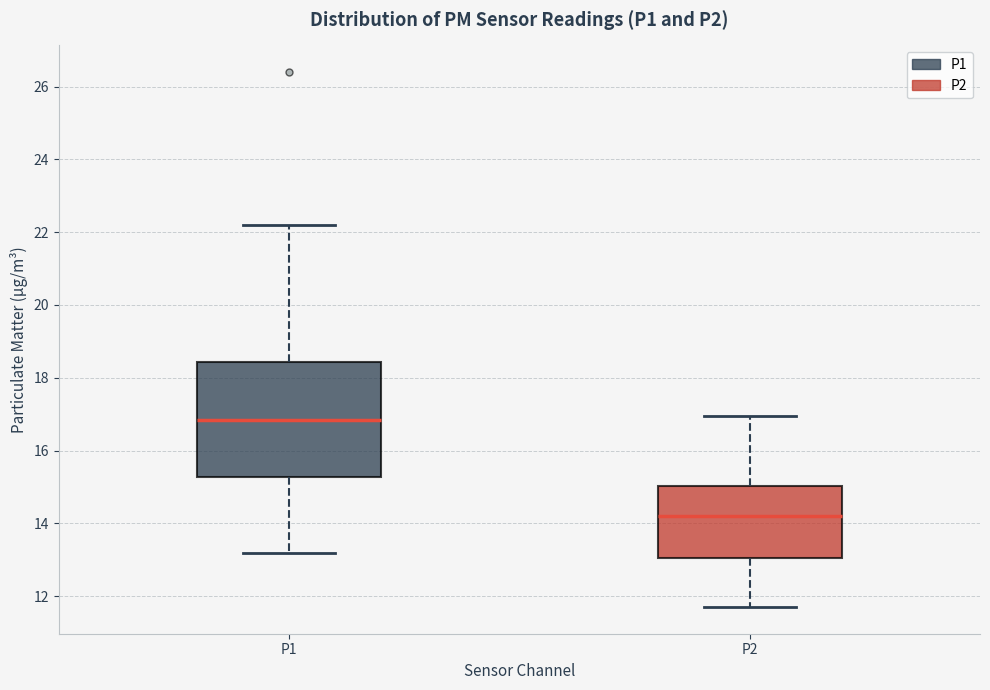

Which box has the highest median line?

P1